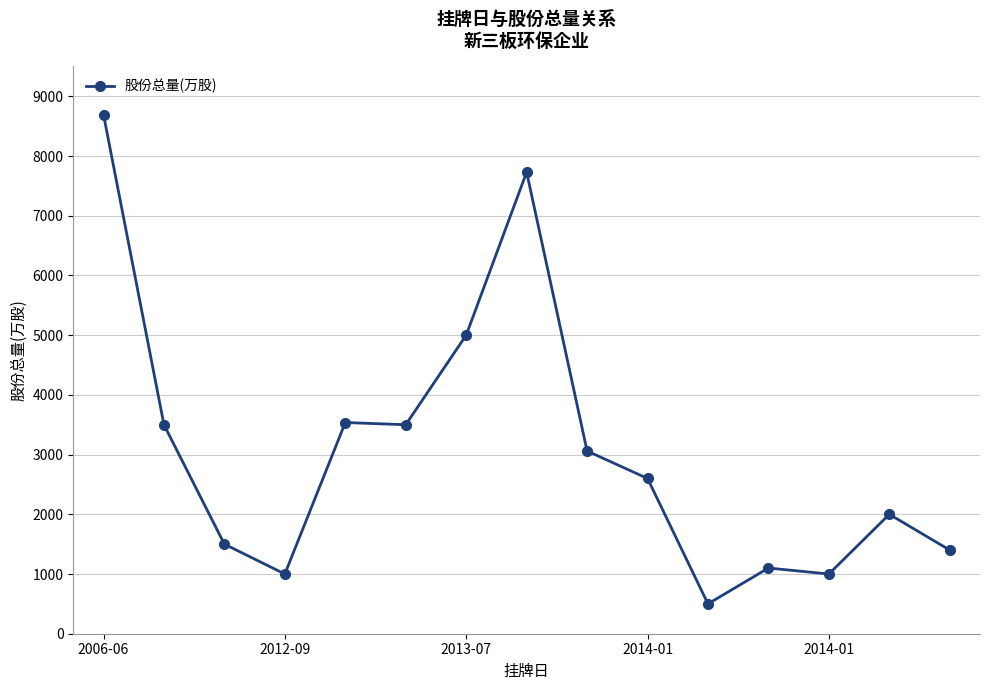

What is the minimum value shown in the chart?

500.0